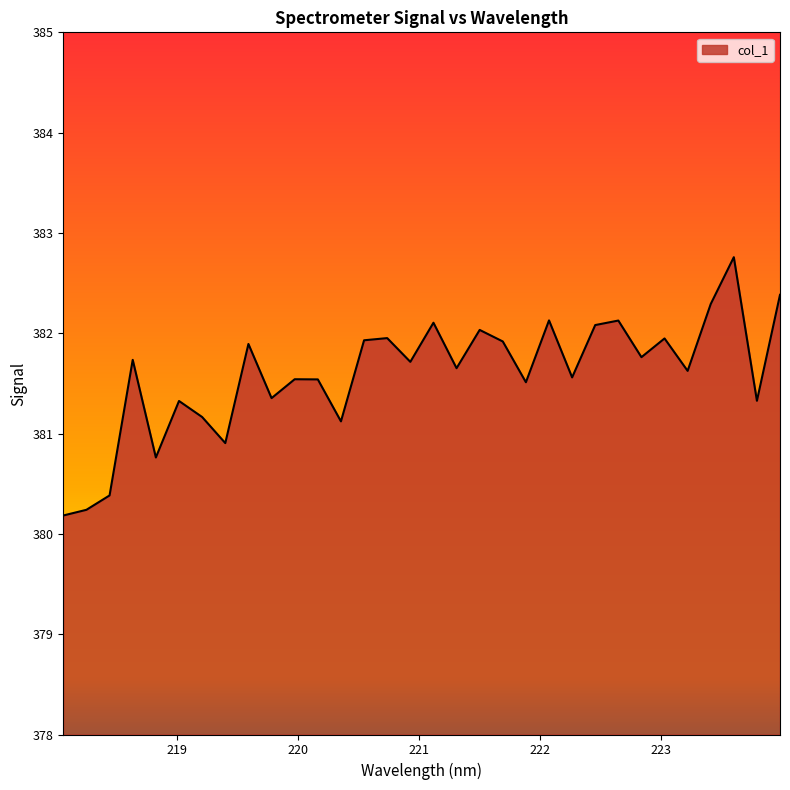

What is the maximum value shown in the chart?

382.8